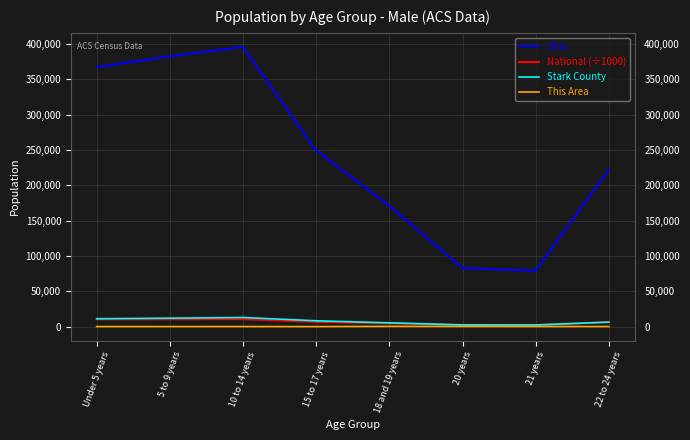

What is the total value across all series at 22 to 24 years?

235096.7